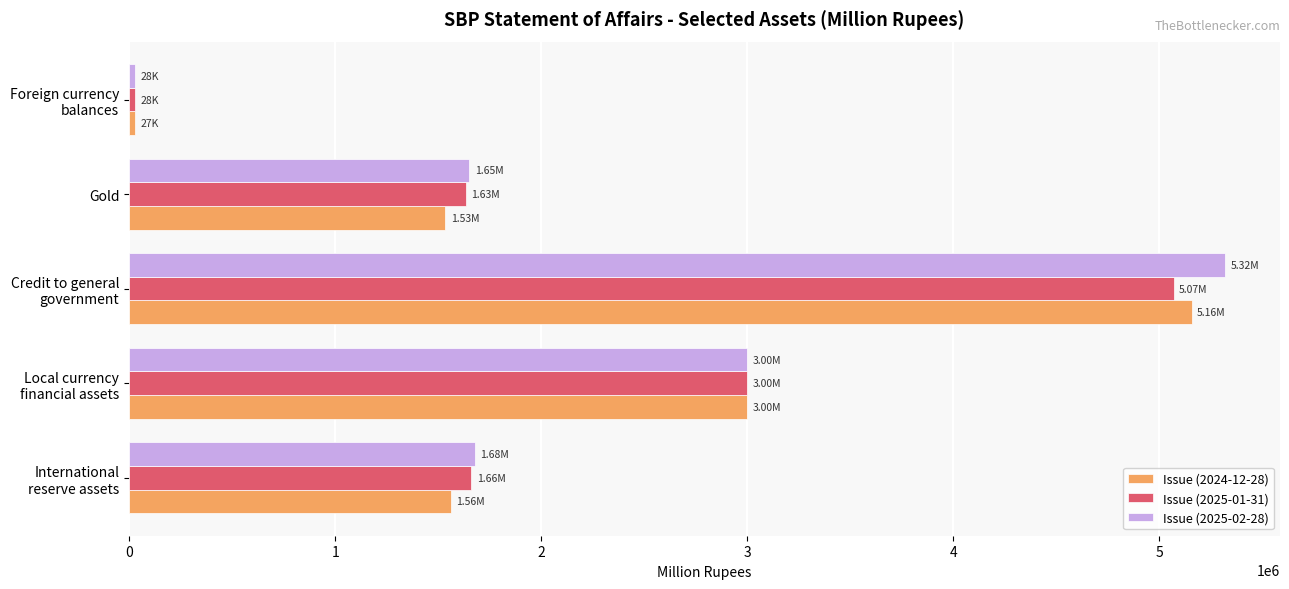

Which category has the highest value in the Issue (2025-02-28) series?

Credit to general
government